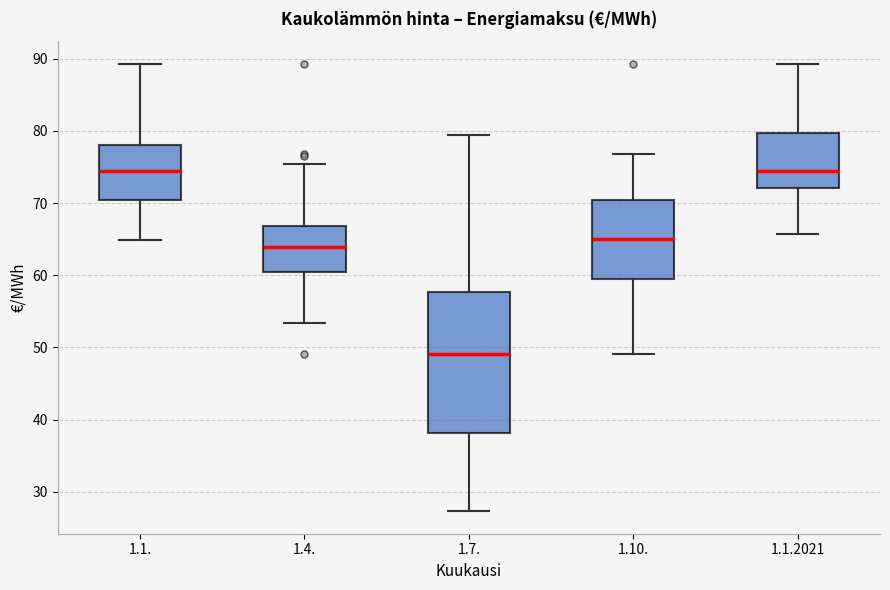

Where does the median line of the box for 1.4. sit on the y-axis? The values are not printed on the chart, so give them approximately, as read against the axis.

64